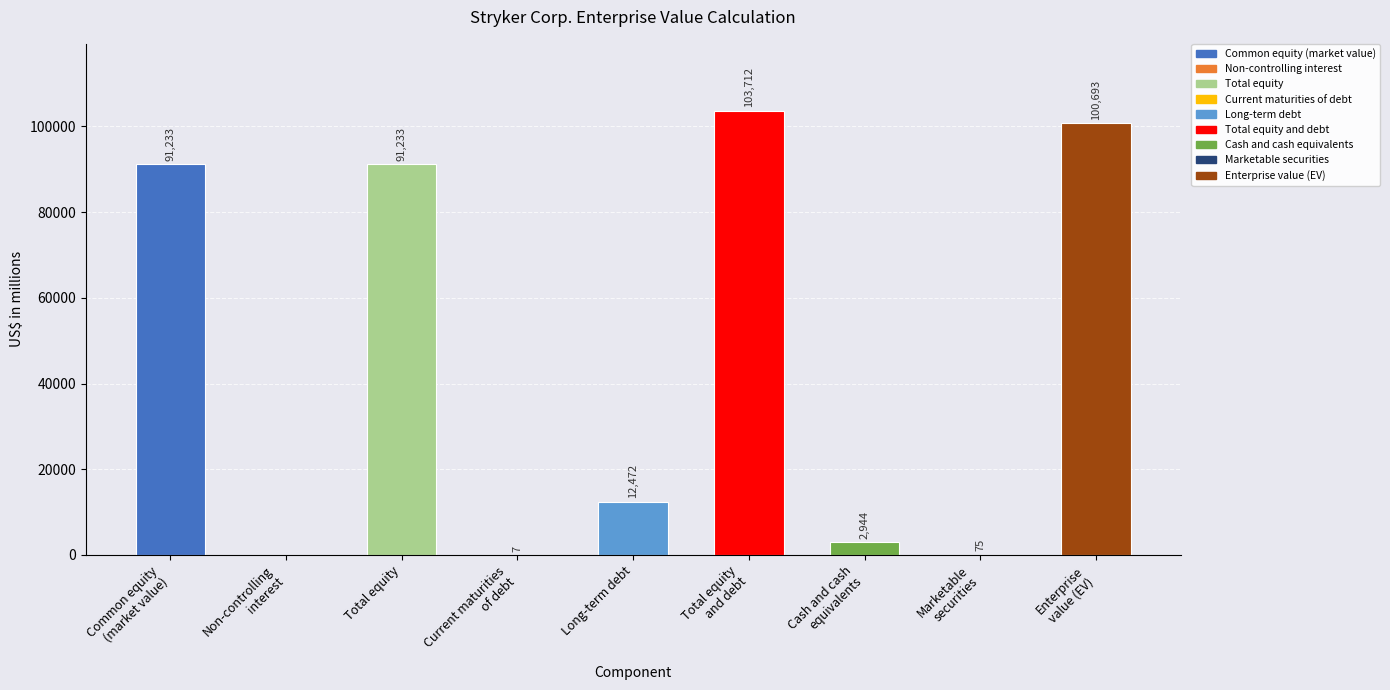

What is the greatest value displayed?

103712